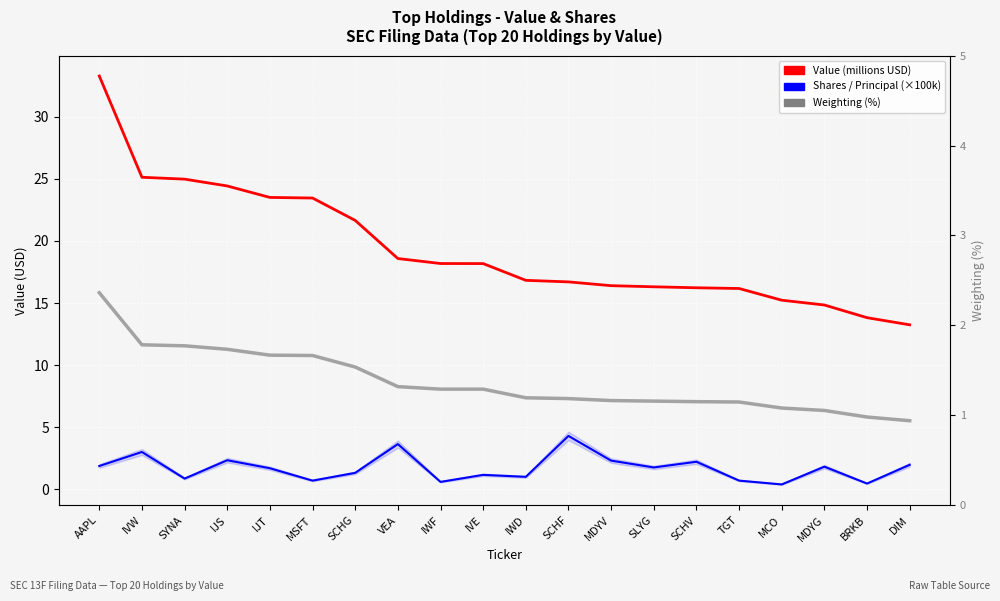

Is the value of Weighting (%) at IJS greater than the value of Shares / Principal (×100k) at SCHV?

No